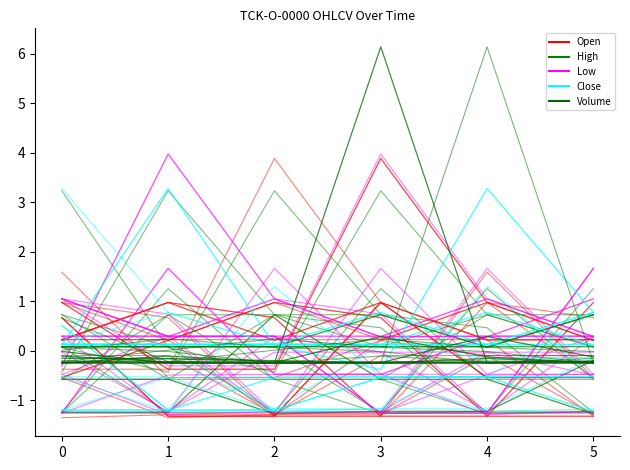

Is it true that High equals -2.2 at 0?

False